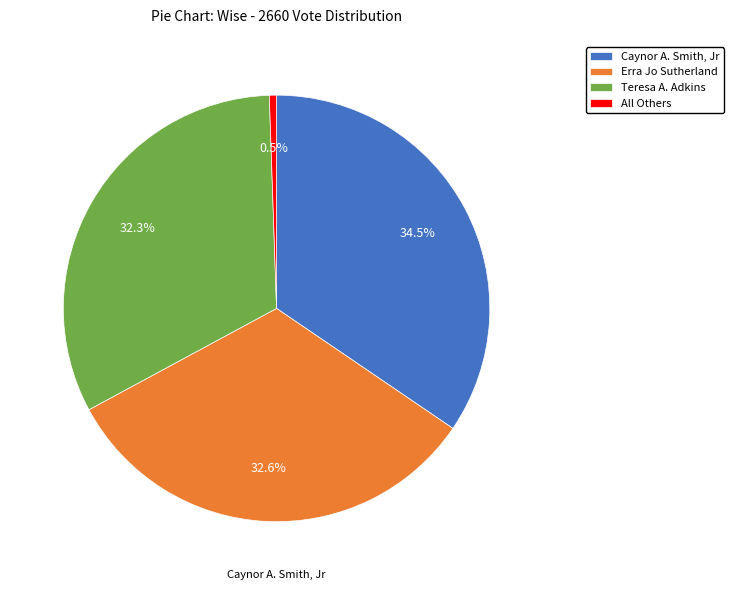

Which category has the smallest portion of the pie?

All Others